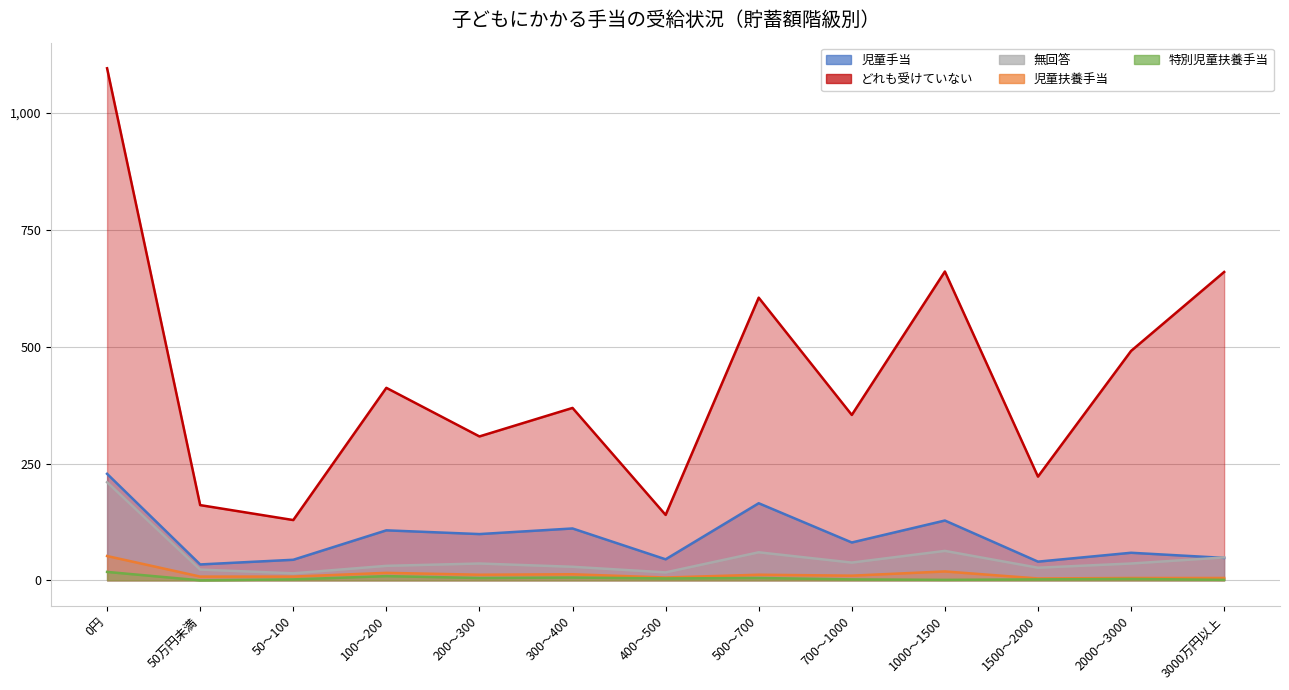

Is it true that 児童手当 equals 128 at 1000～1500?

True